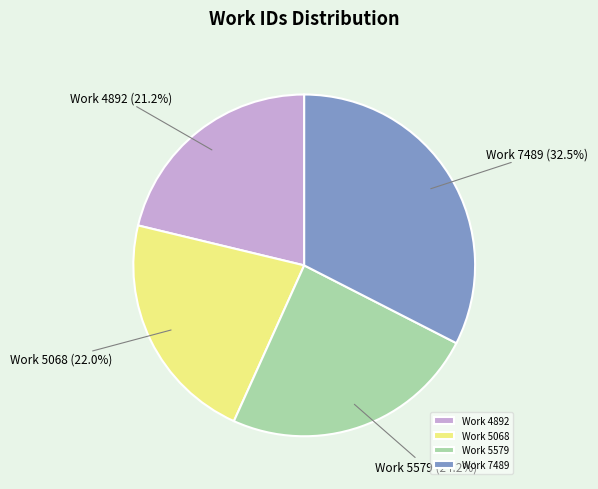

Rank the categories by value from highest to lowest.

Work 7489, Work 5579, Work 5068, Work 4892